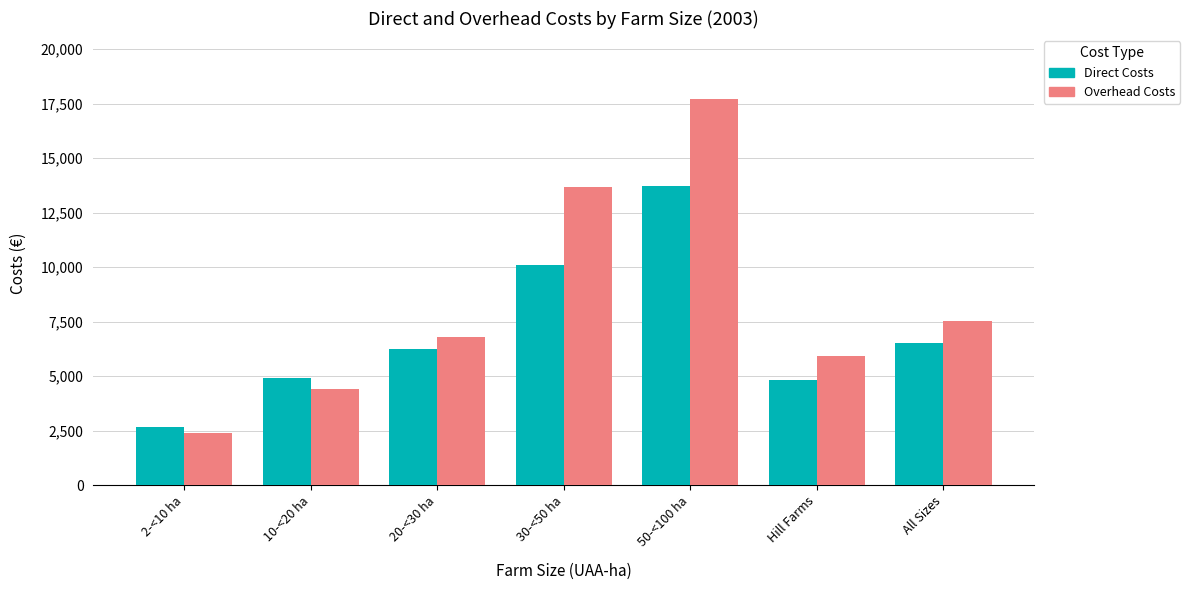

What is the maximum value for Overhead Costs?

17708